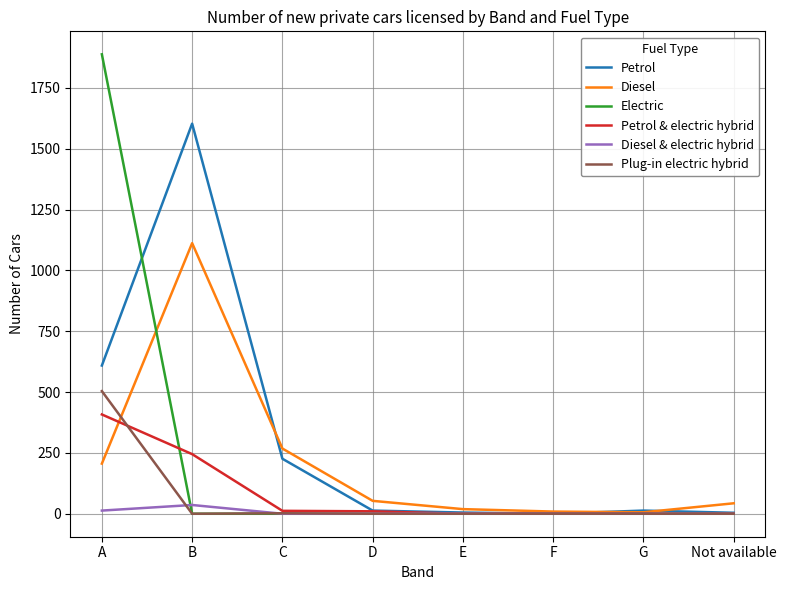

What is the greatest value displayed?

1888